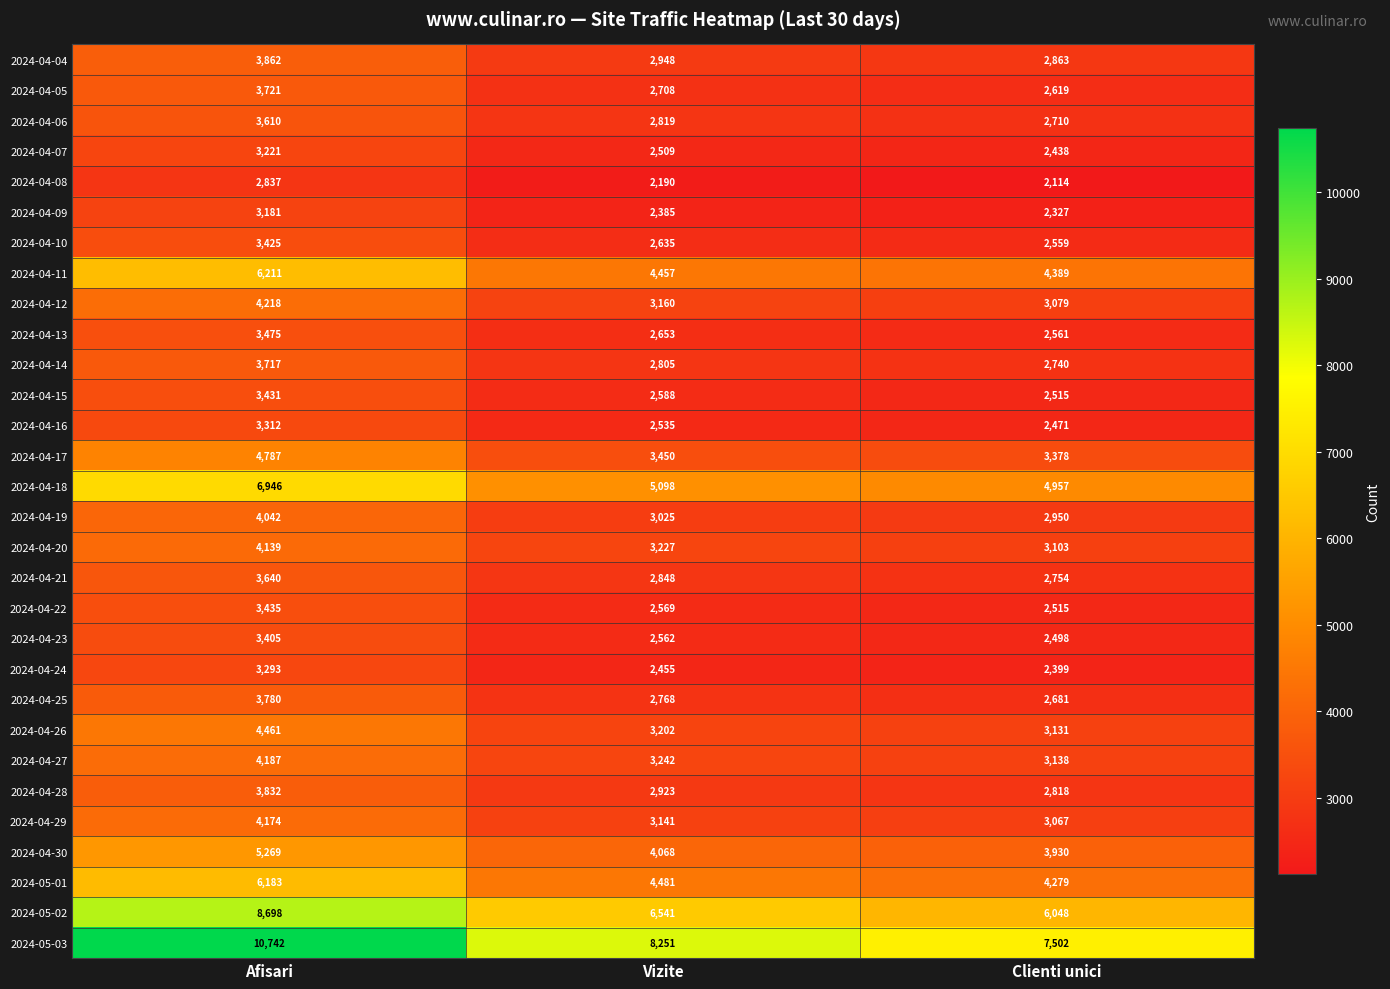

What is the maximum value shown in the chart?

10742